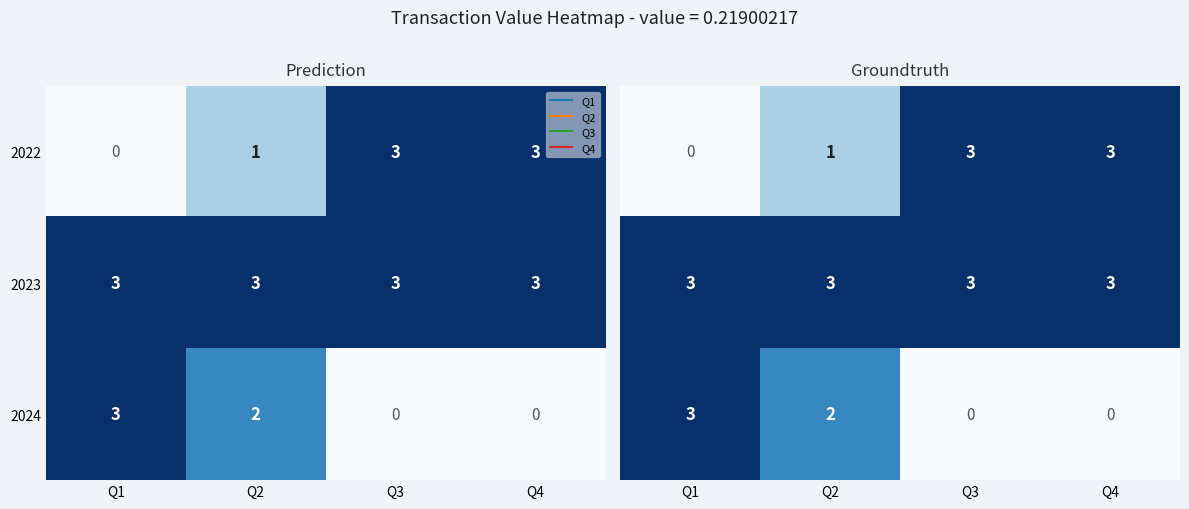

How many distinct data groups are displayed?

3